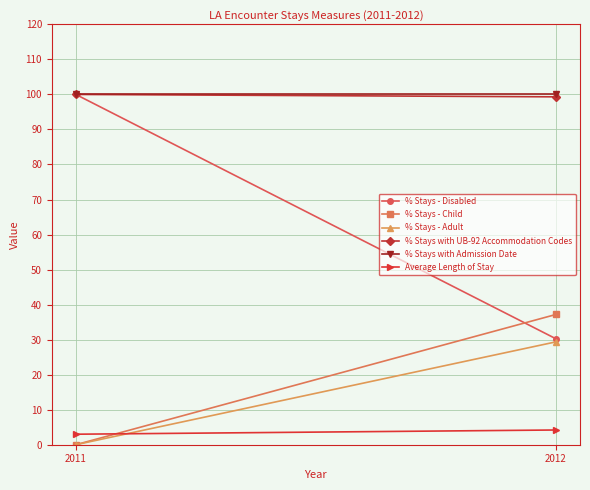

Is the value of Average Length of Stay at 2011 greater than the value of % Stays - Adult at 2011?

Yes